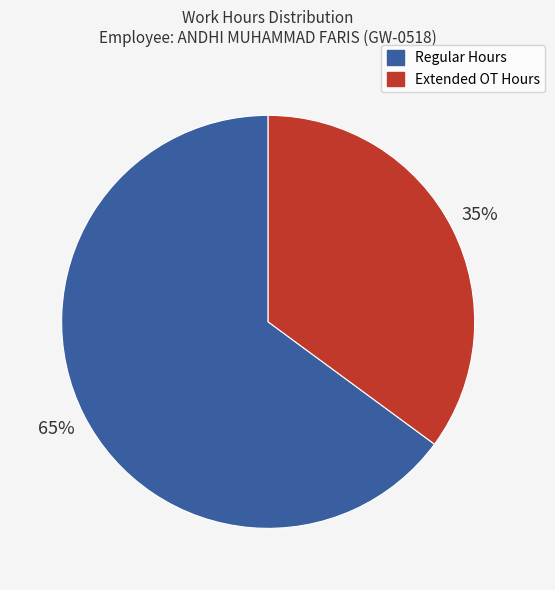

To the nearest percent, what is the average slice percentage?

50%